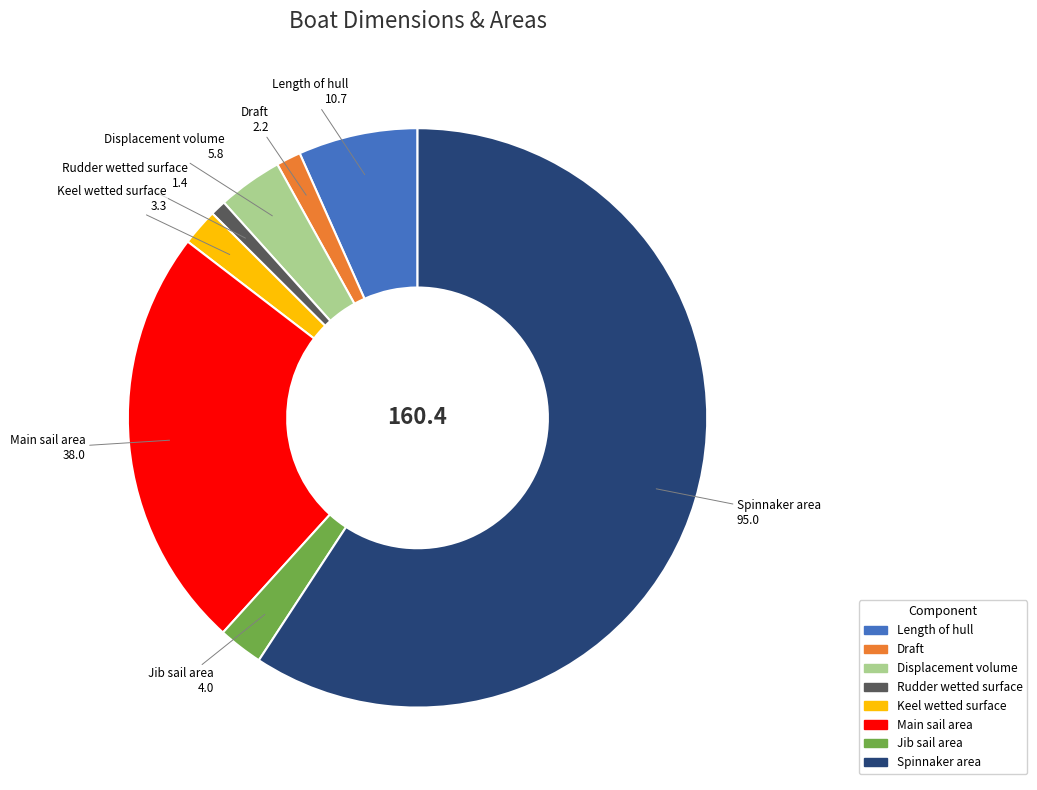

The Length of hull slice represents 1% of the pie. True or false?

False